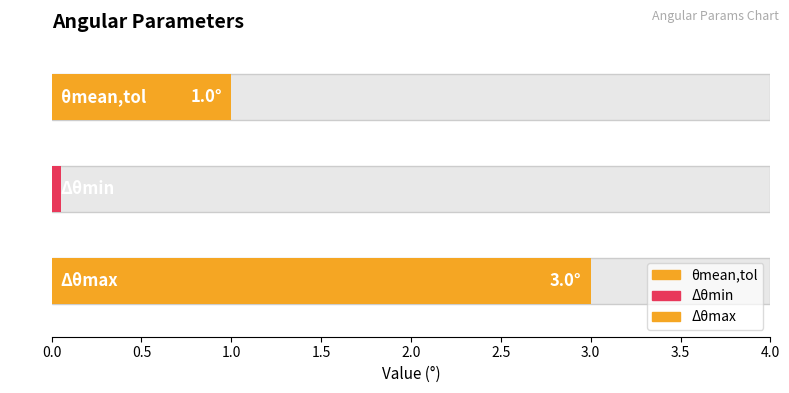

How many values are below 1?

1